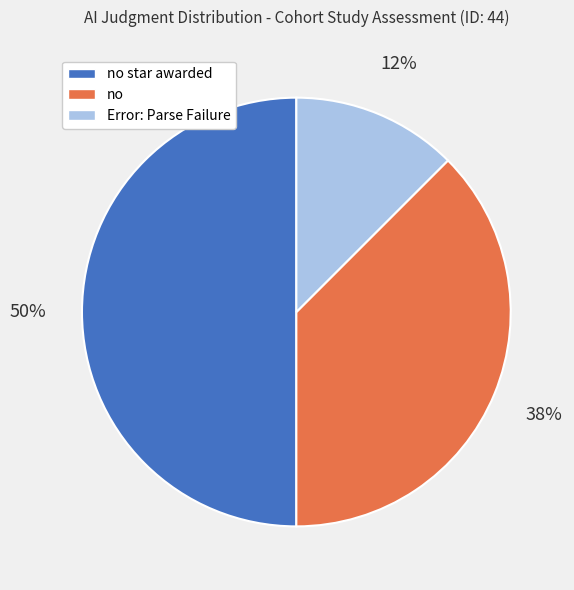

Between Error: Parse Failure and no star awarded, which is larger?

no star awarded